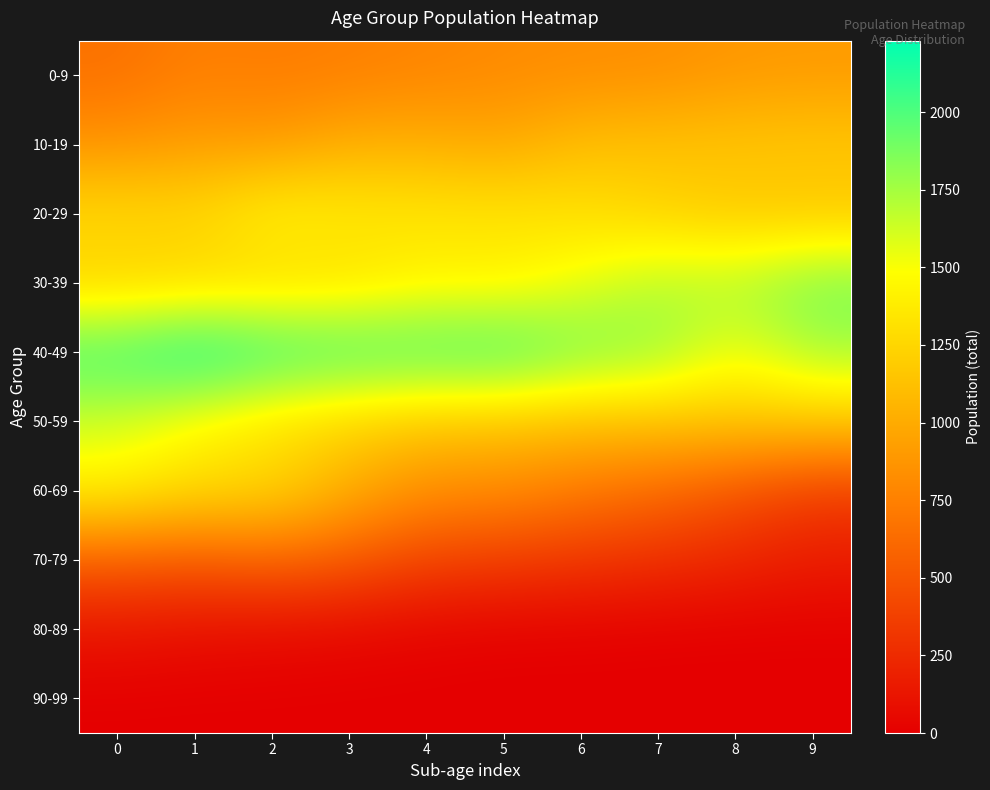

Which category has the lowest value across all series?

3